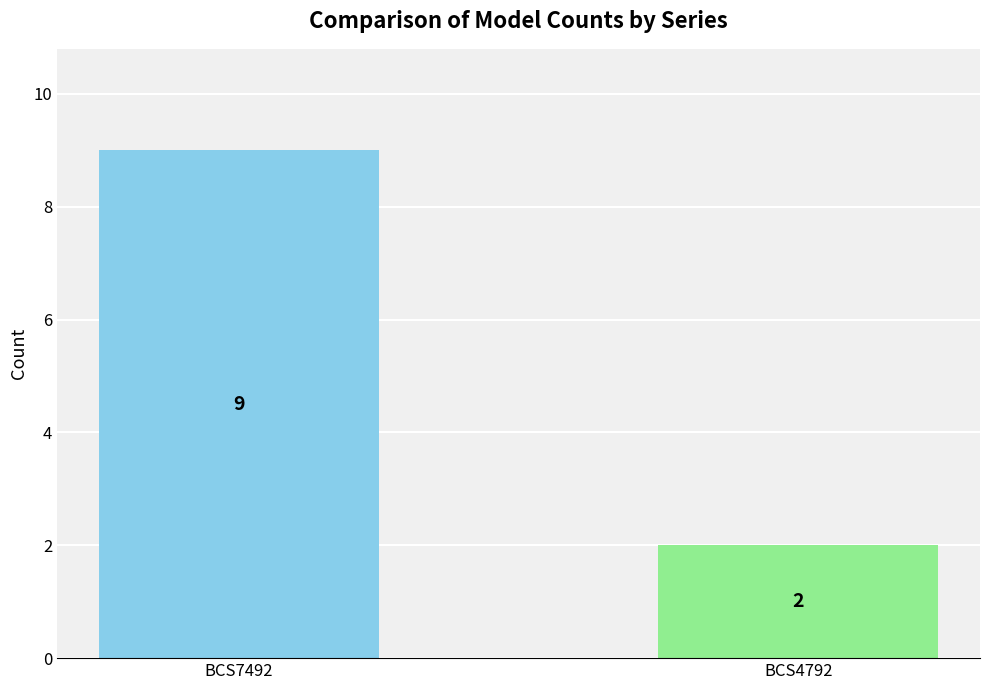

At which category does the chart reach its peak across all series?

BCS7492